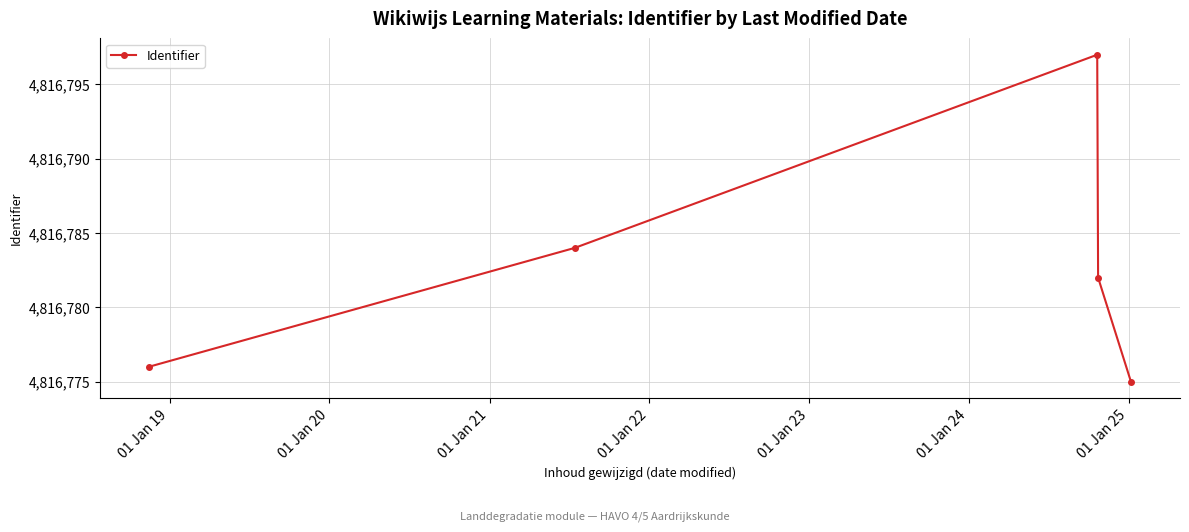

What is the difference between the second highest and second lowest values?

8